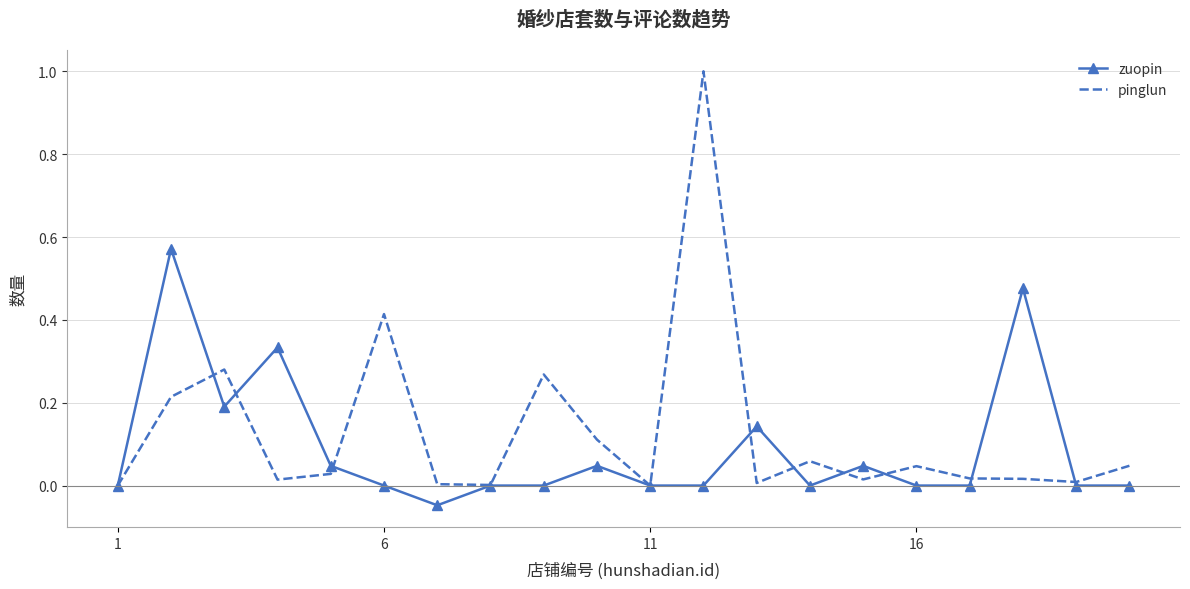

What is the greatest value displayed?

1.0